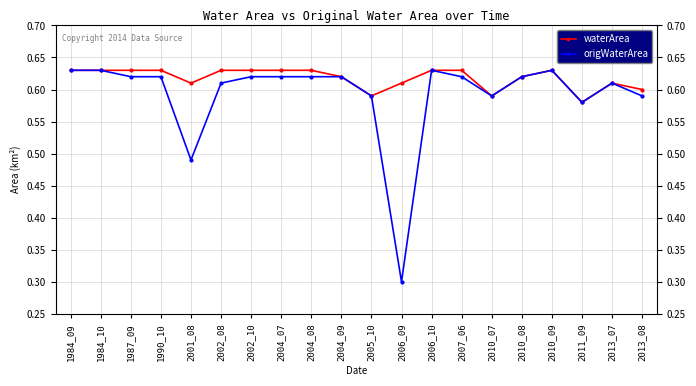

Between 2007_06 and 2010_09, which series saw the biggest shift?

origWaterArea